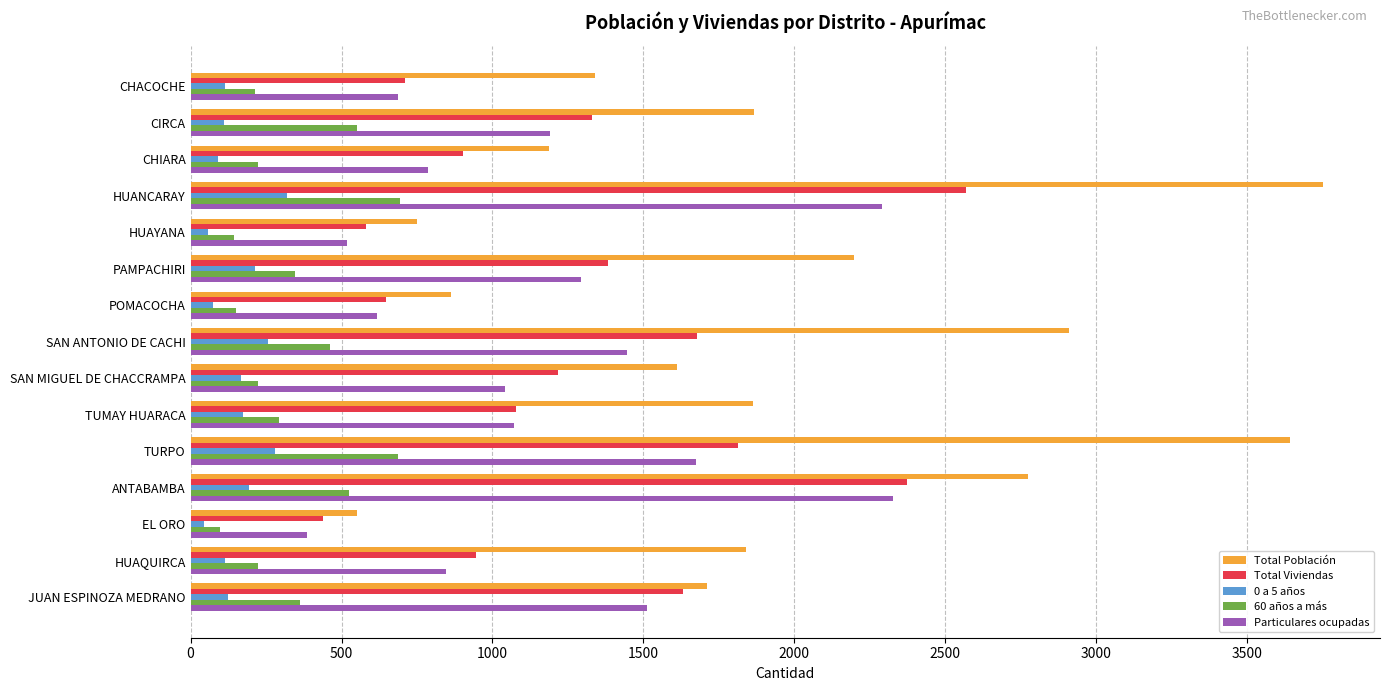

What is the total value across all series at CHIARA?

3189